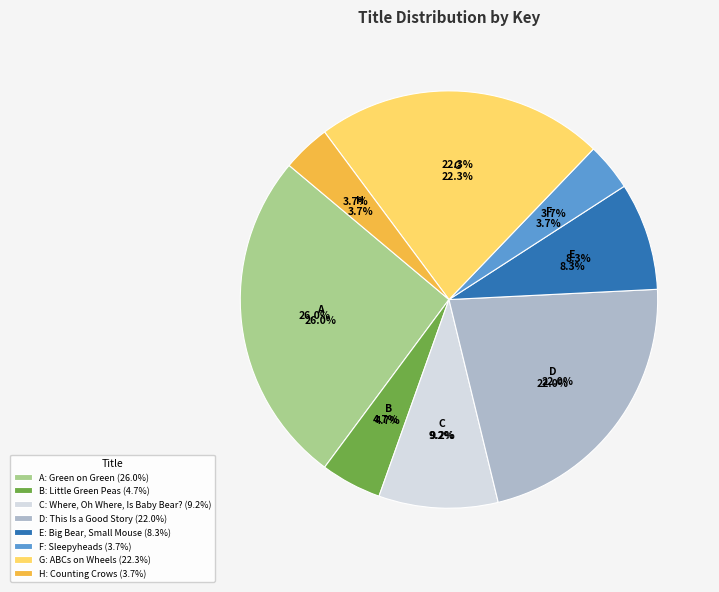

What percentage is NOT represented by This Is a Good Story?

78.0%